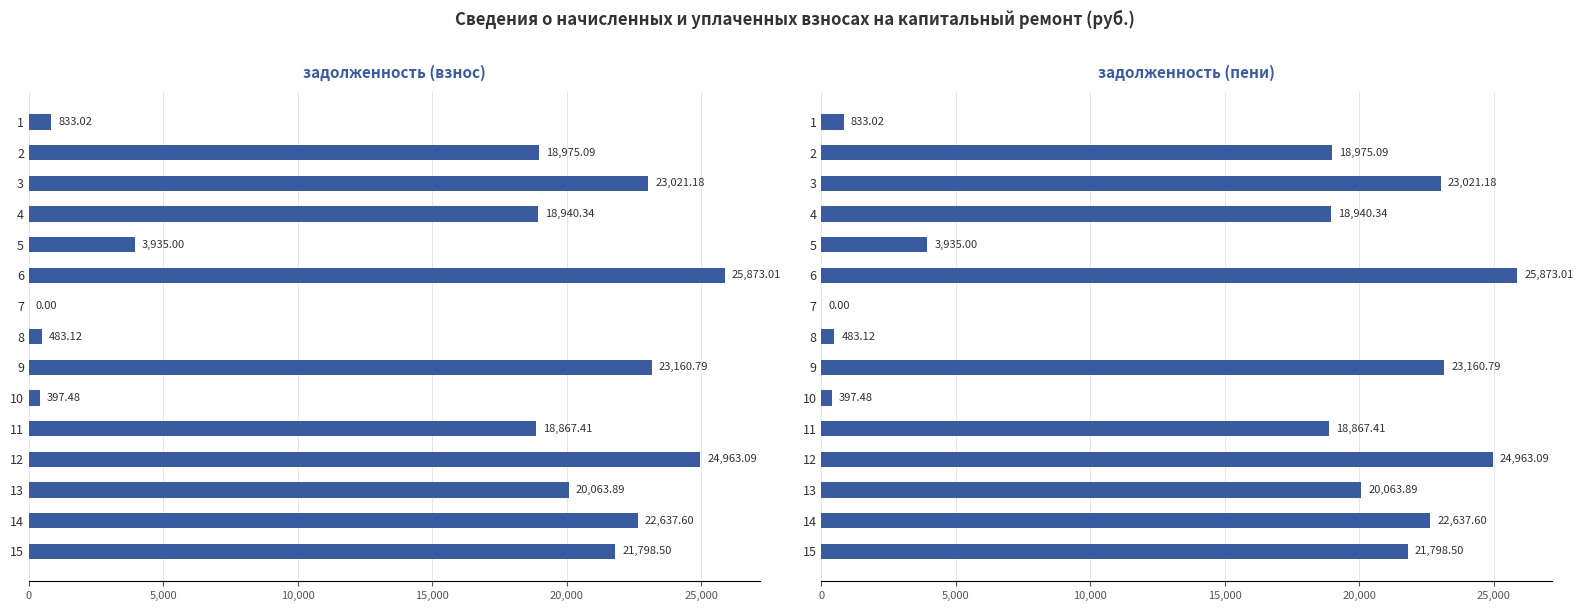

What is the difference between the maximum and minimum values in the задолженность (взнос) series?

25873.0